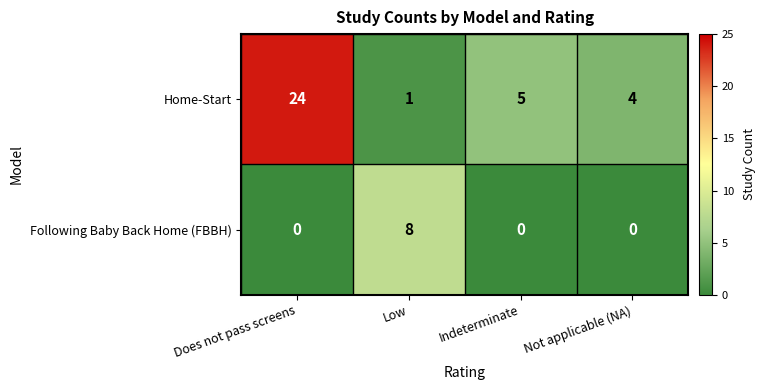

At Does not pass screens, list the series in order from smallest to largest.

Following Baby Back Home (FBBH), Home-Start